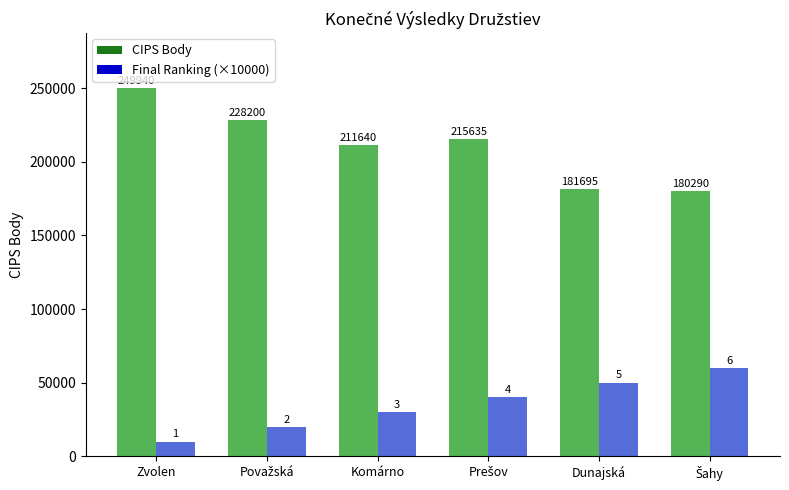

Where does the CIPS Body series first go above 215635?

Zvolen